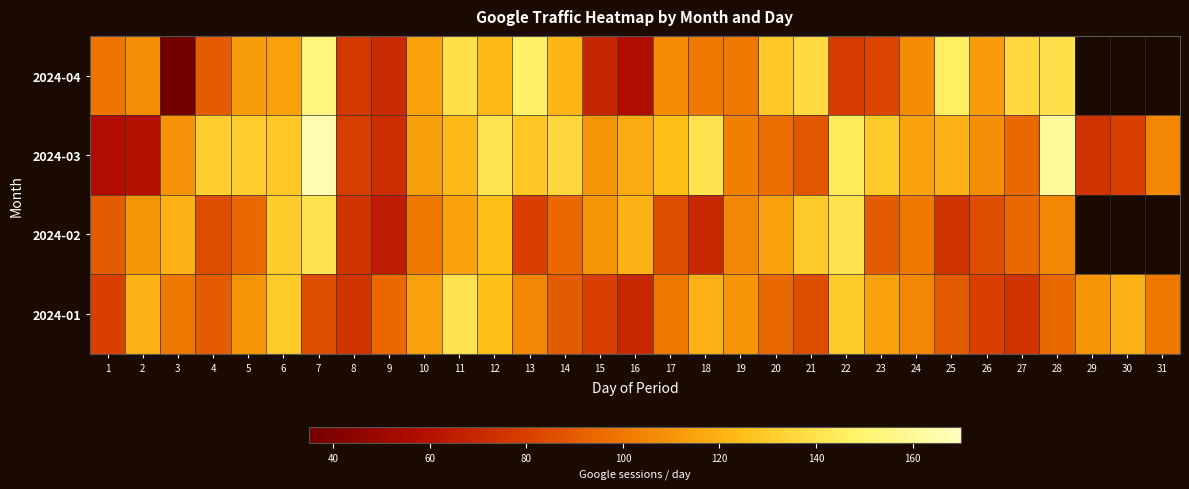

The 2024-04 series shows 165.8 at 5. True or false?

False